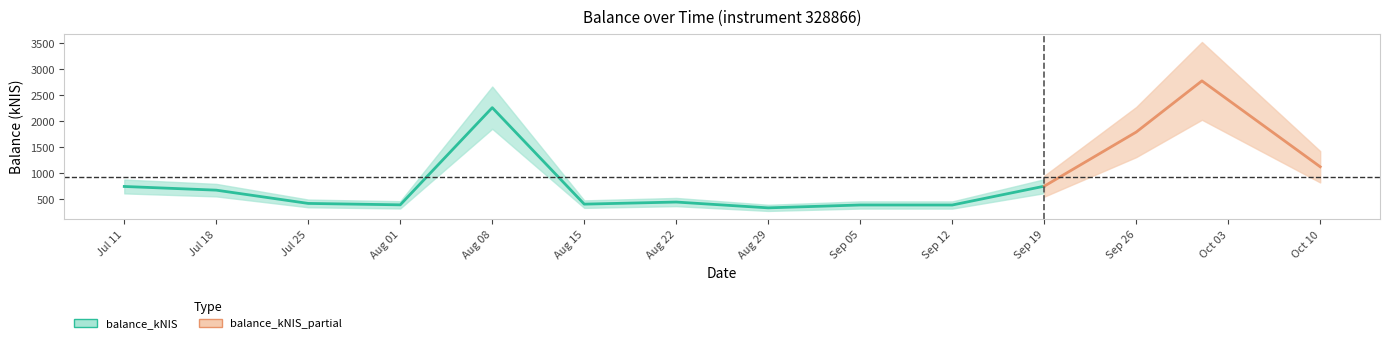

Rank the categories by value from lowest to highest.

2024-08-29, 2024-09-12, 2024-09-05, 2024-08-01, 2024-08-15, 2024-07-25, 2024-08-22, 2024-07-18, 2024-07-11, 2024-09-19, 2024-10-10, 2024-09-26, 2024-08-08, 2024-10-01